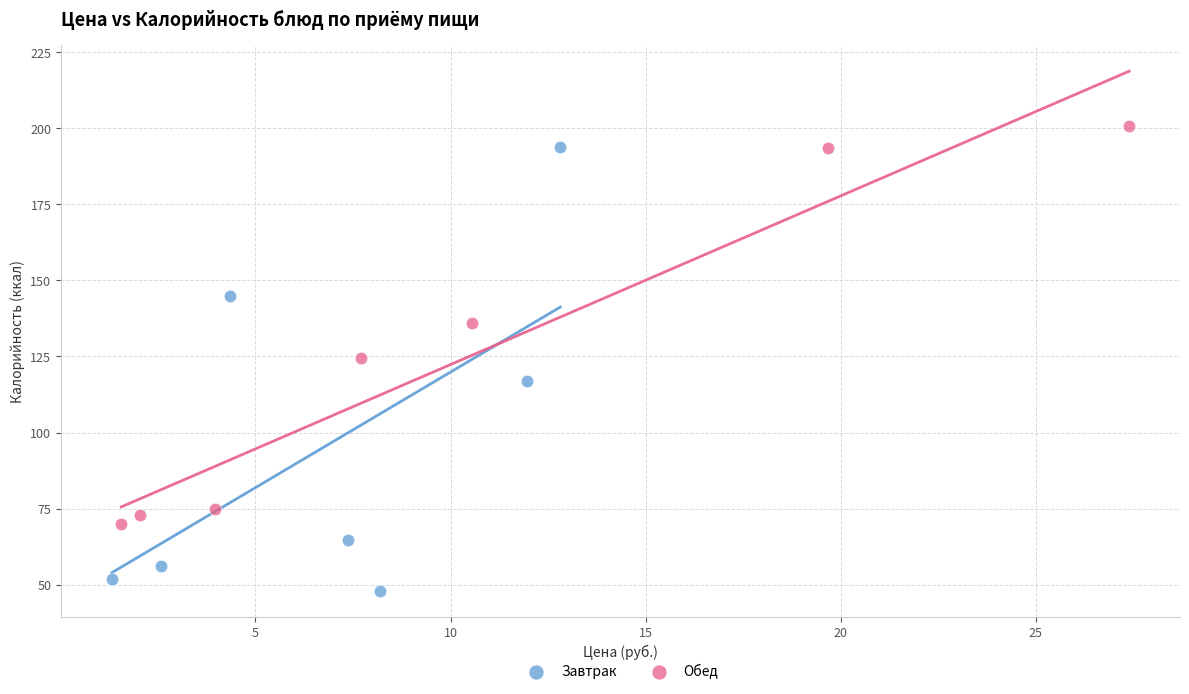

Which series has the widest spread of Y values?

Завтрак